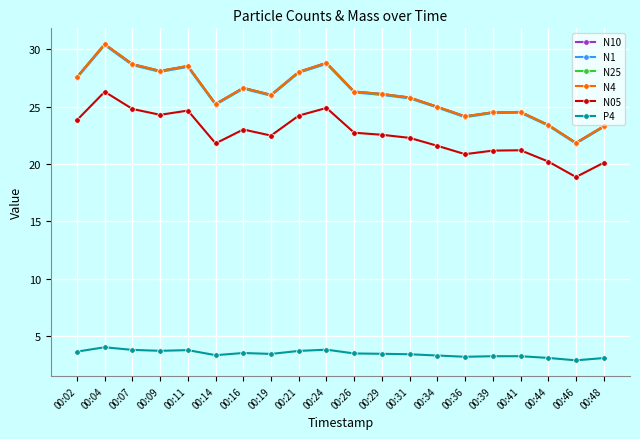

At which category is the sum across all series the highest?

00:04